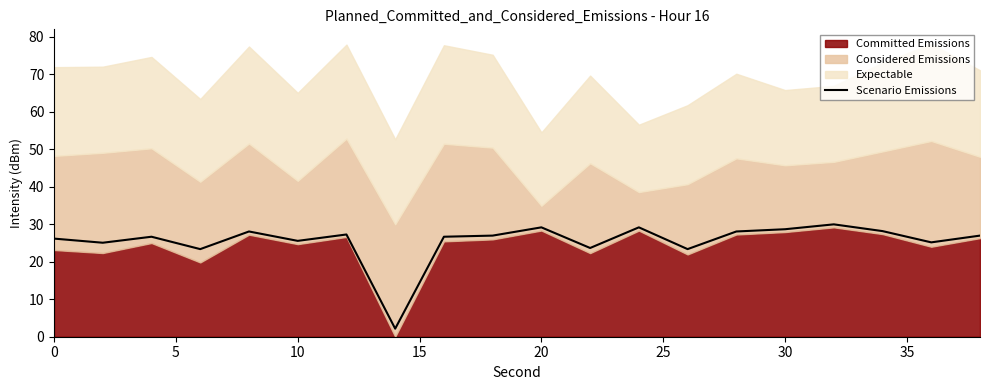

What is the smallest value displayed?

2.1